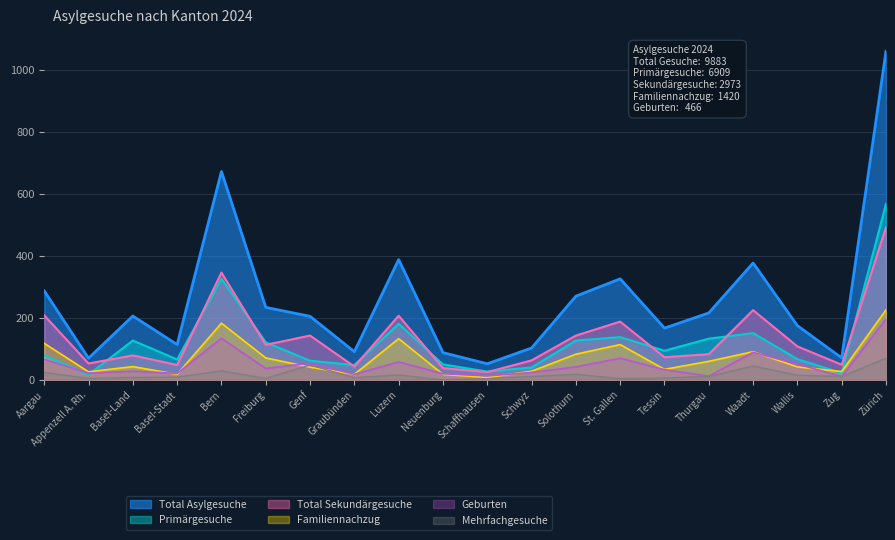

What is the average value of the Geburten series?

50